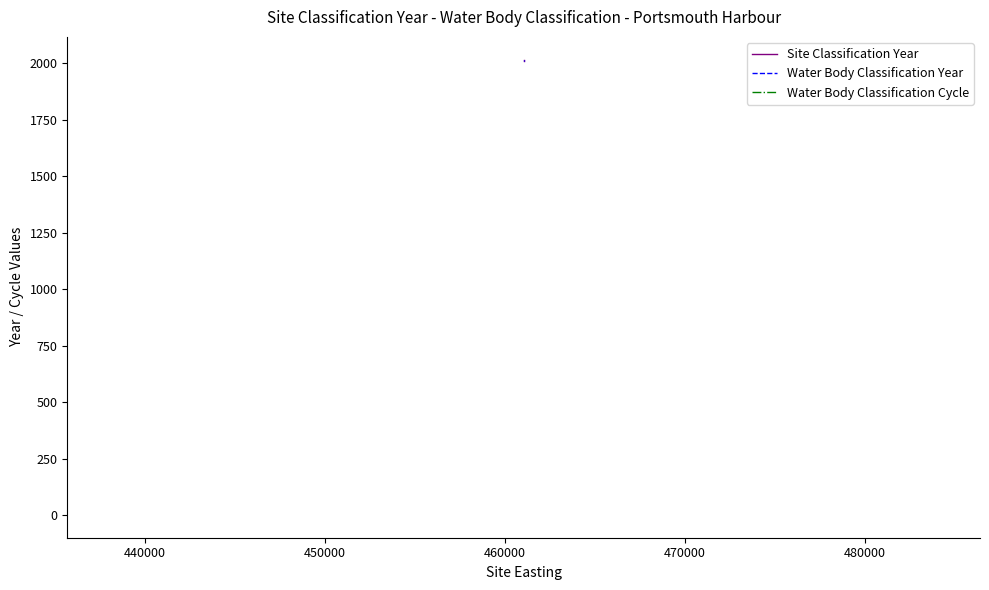

True or false: Water Body Classification Year and Water Body Classification Cycle cross at least once.

False